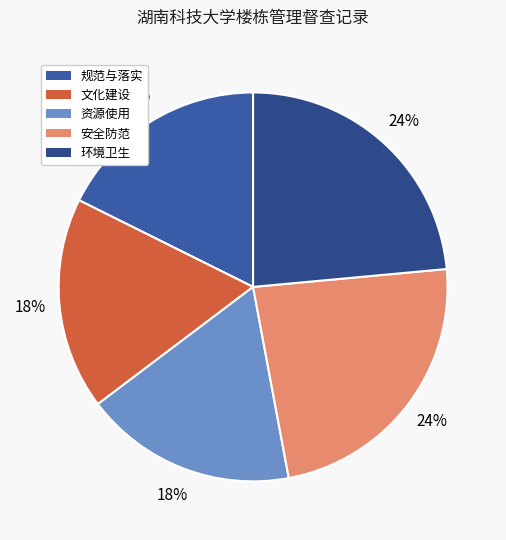

To the nearest percent, what is the combined percentage of 规范与落实 and 资源使用?

35%